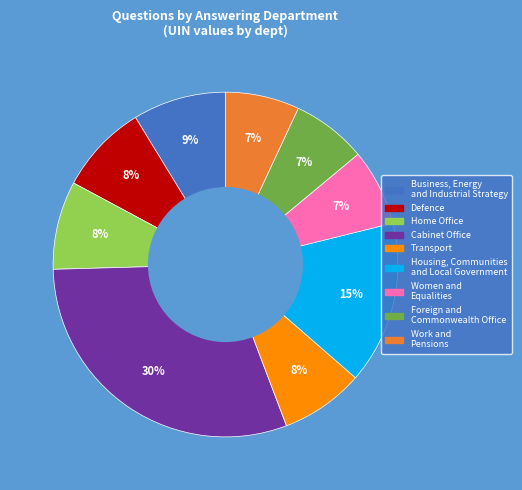

Is there a majority slice in this chart?

No